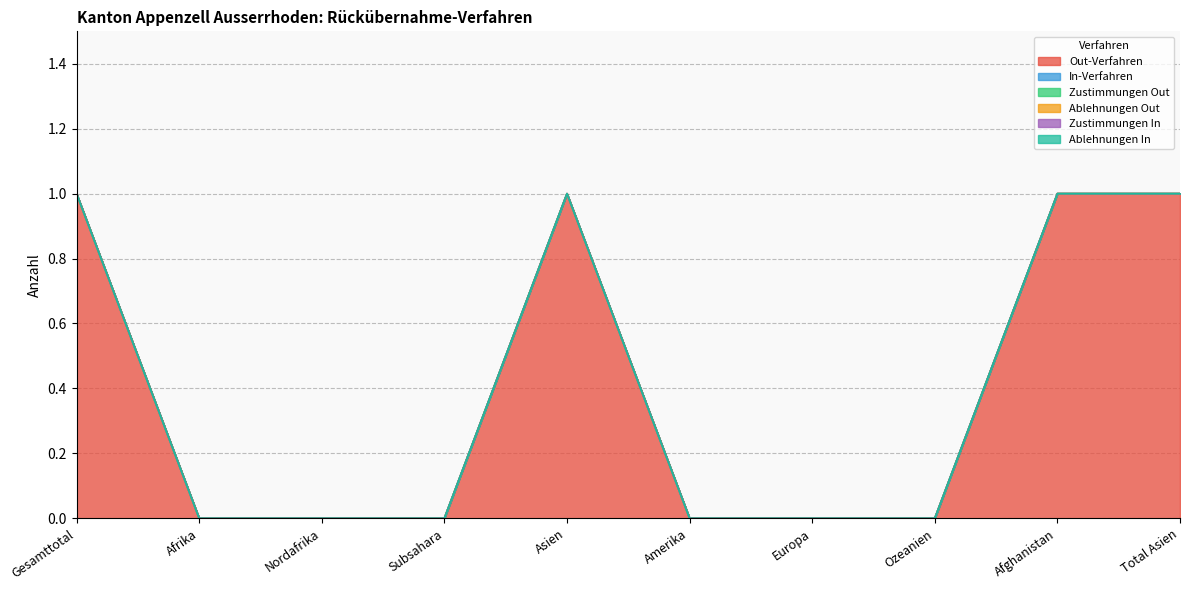

What is the label of the 6th point from the right?

Asien